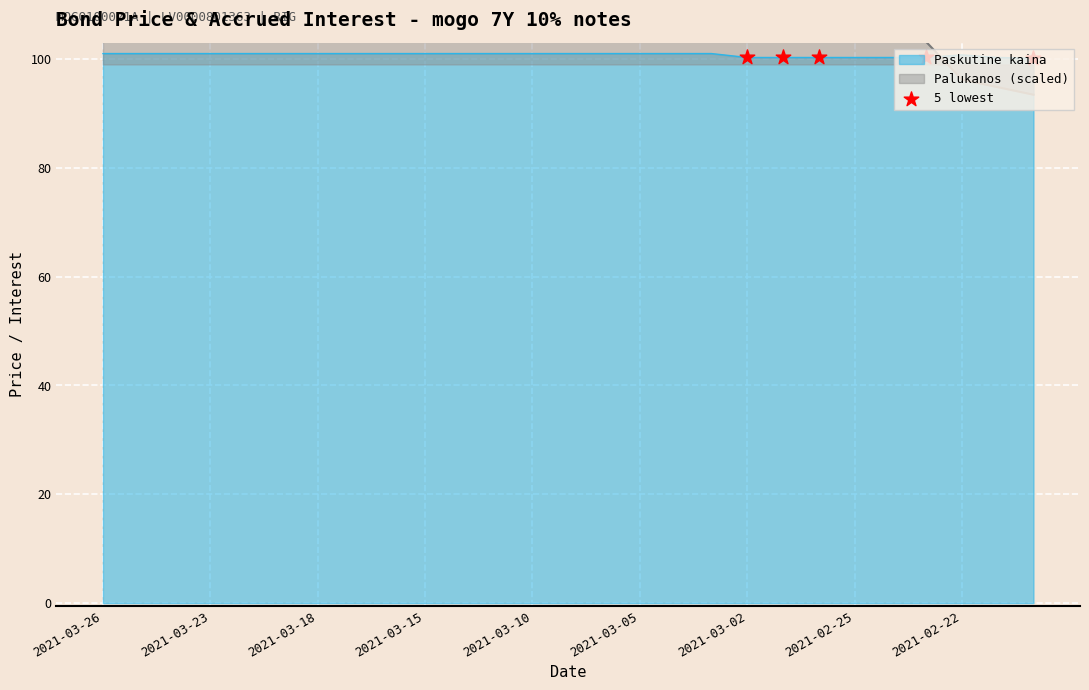

What is the highest value of the Paskutine kaina series?

101.0